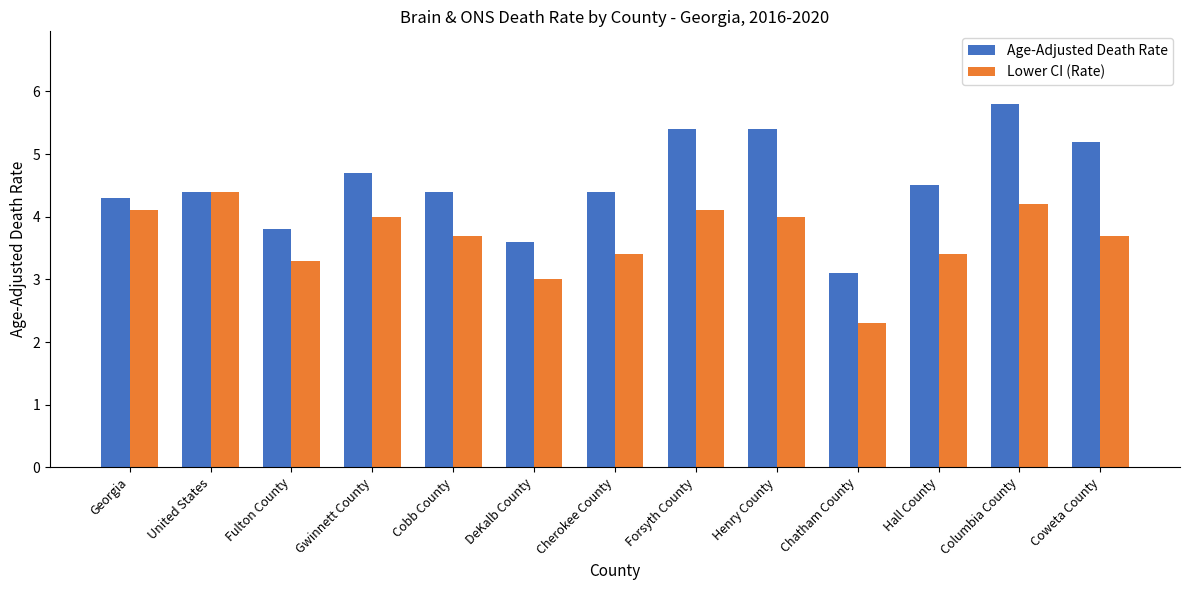

How many groups of bars are there?

13